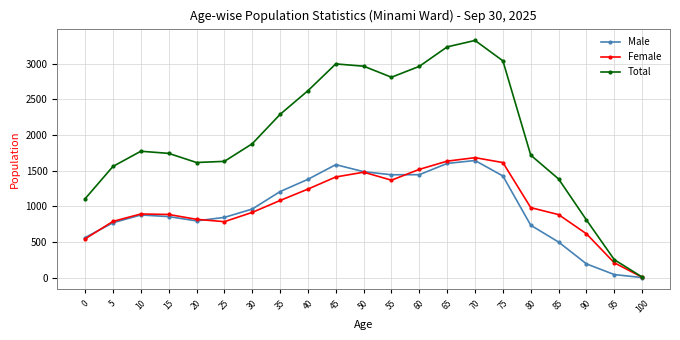

At 75, list the series in order from largest to smallest.

Total, Female, Male